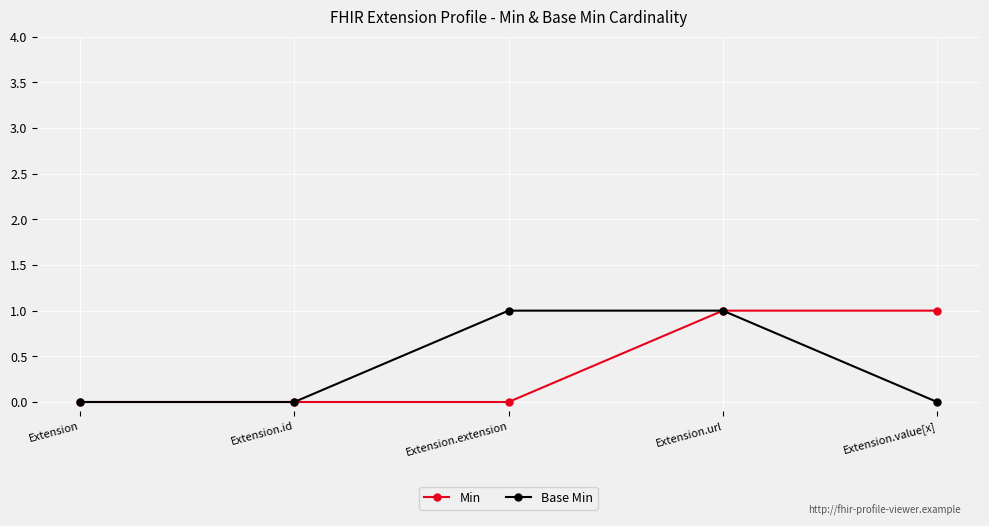

What is the difference between the maximum and minimum values in the Base Min series?

1